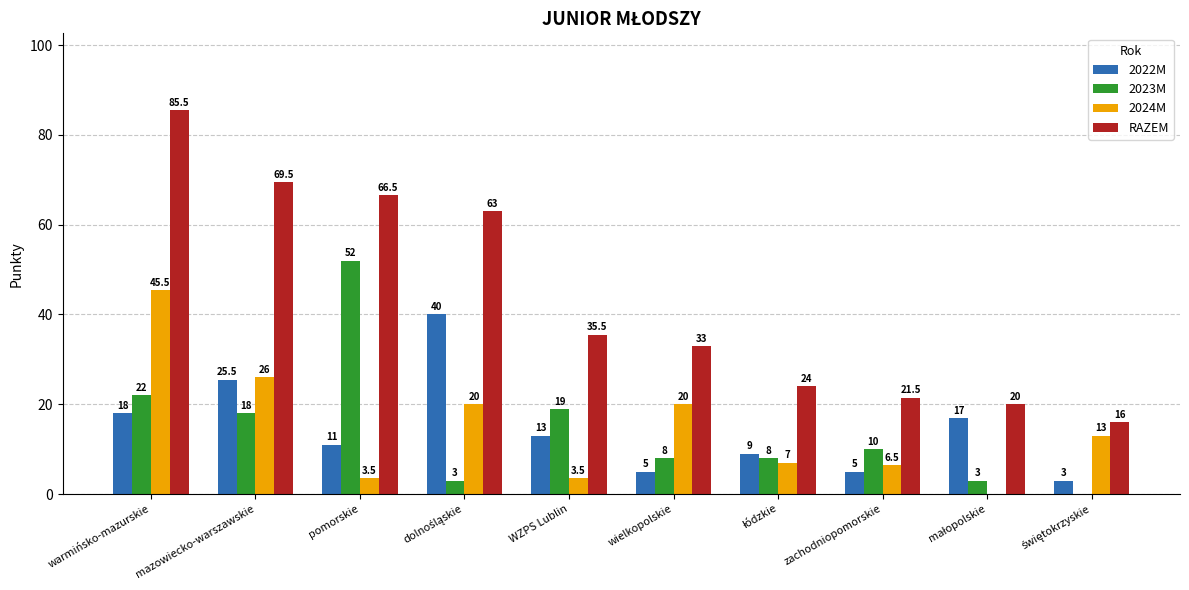

Count the number of data series in this chart.

4